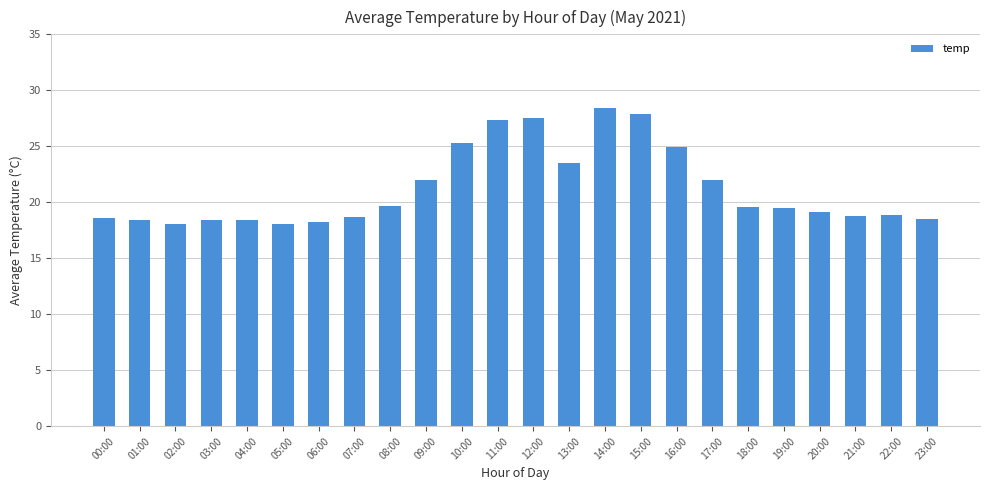

What is the difference between the maximum and minimum values?

10.4